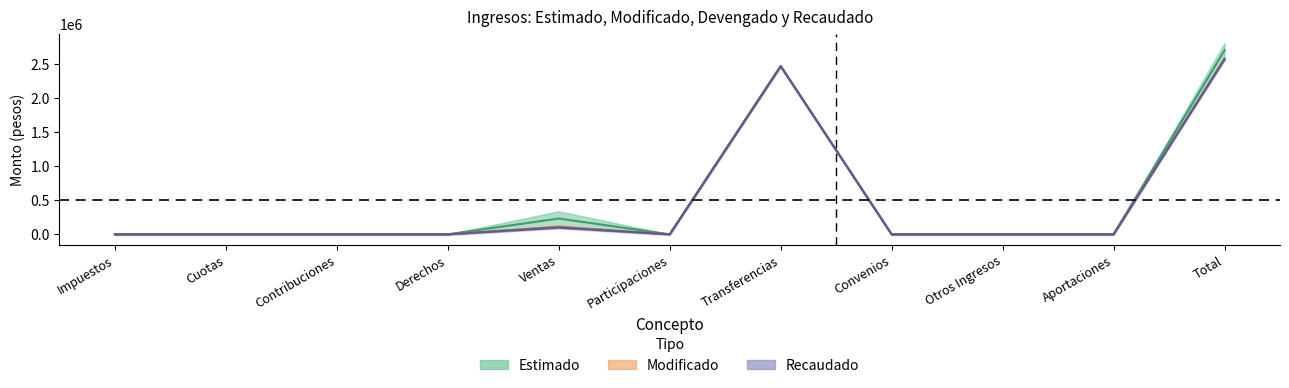

At which category is the sum across all series the highest?

Total